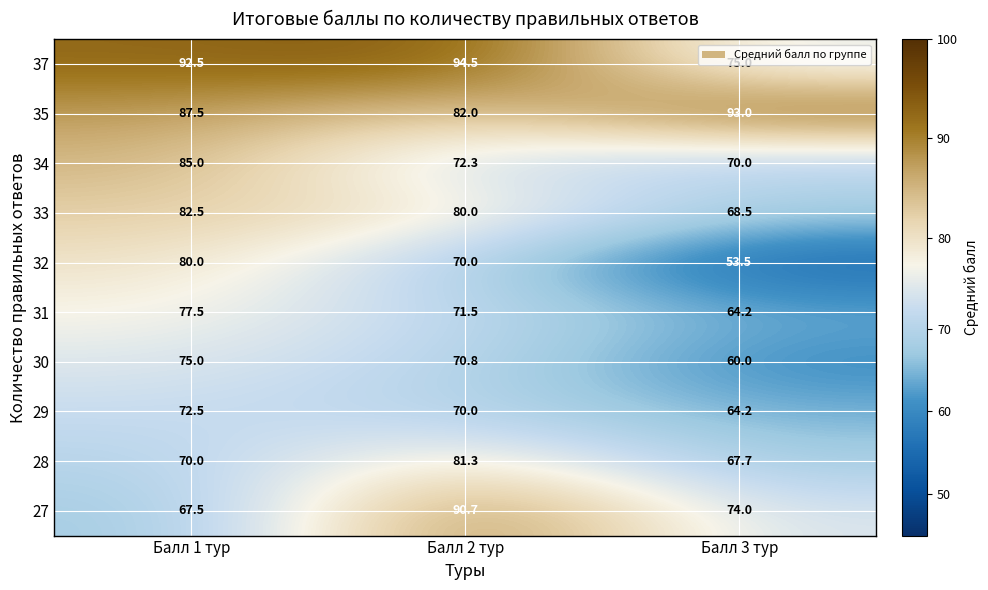

What is the difference between the 28 values at Балл 1 тур and Балл 3 тур?

2.3